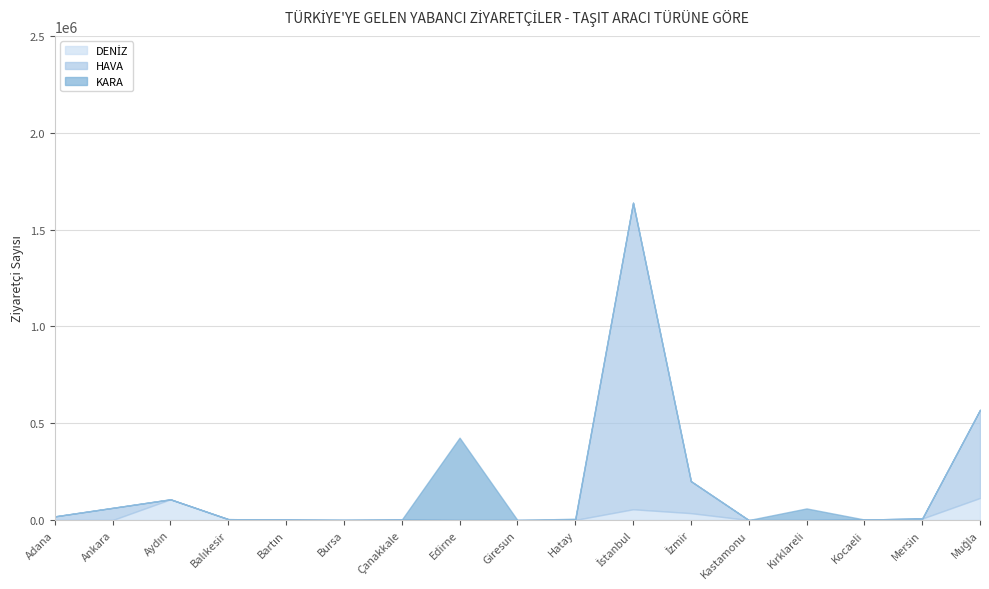

What is the difference between the DENİZ values at Hatay and Mersin?

7011